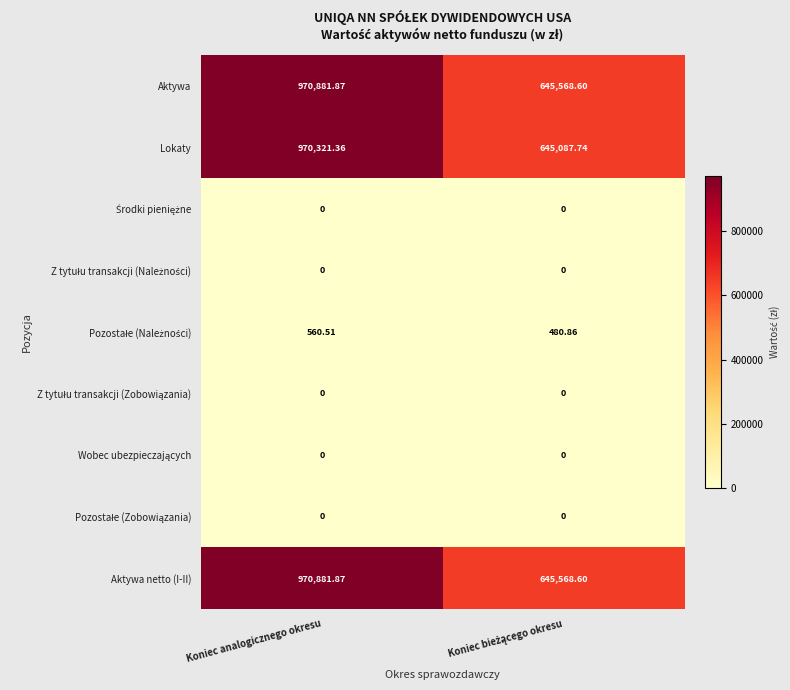

At which label does Lokaty reach its peak?

Koniec analogicznego okresu